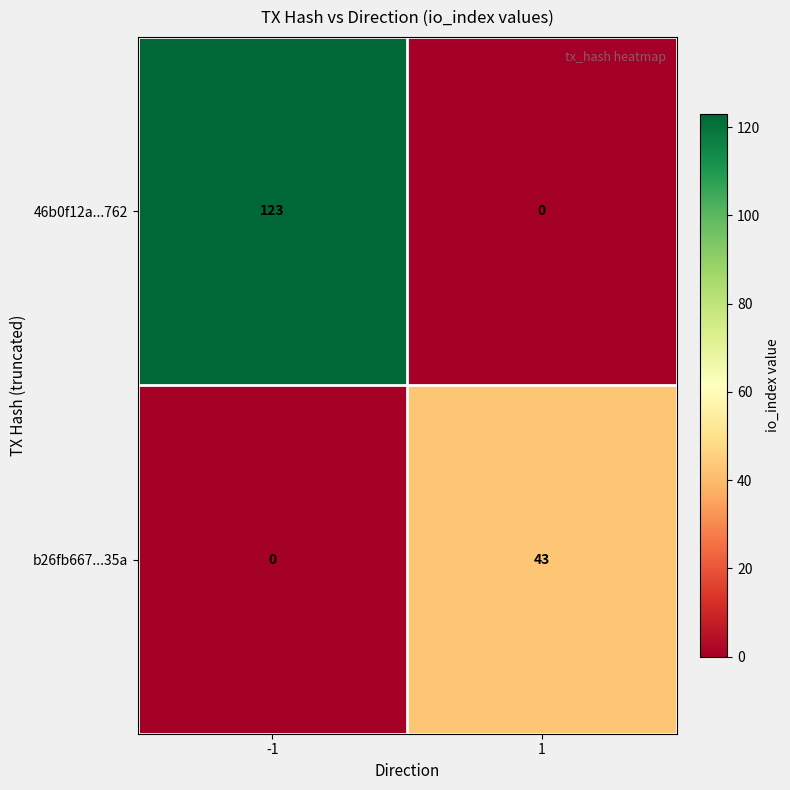

Reading right to left, extract all data points from this chart.

46b0f12a...762: 0	123
b26fb667...35a: 43	0